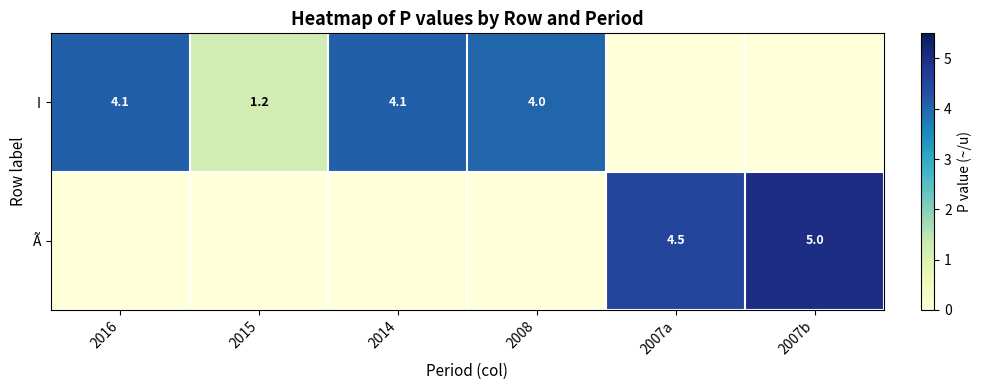

What is the sum of the I values at 2016 and 2015?

5.3